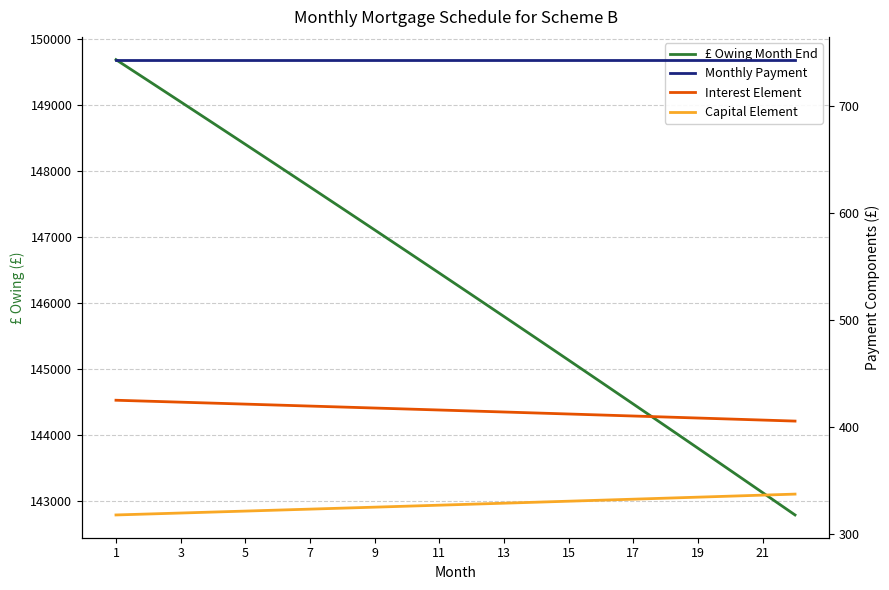

What is the lowest value of the Capital Element series?

317.9